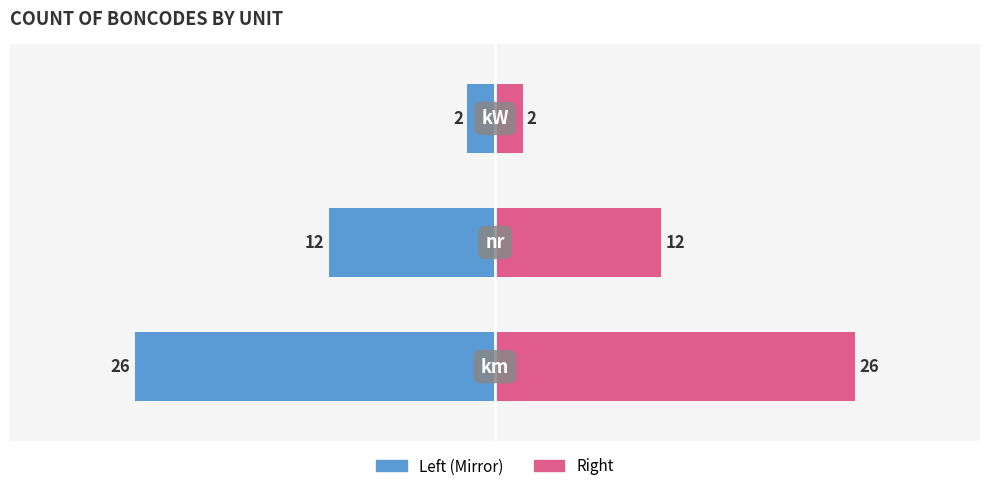

How many values in the Count (Left) series are below -12?

1